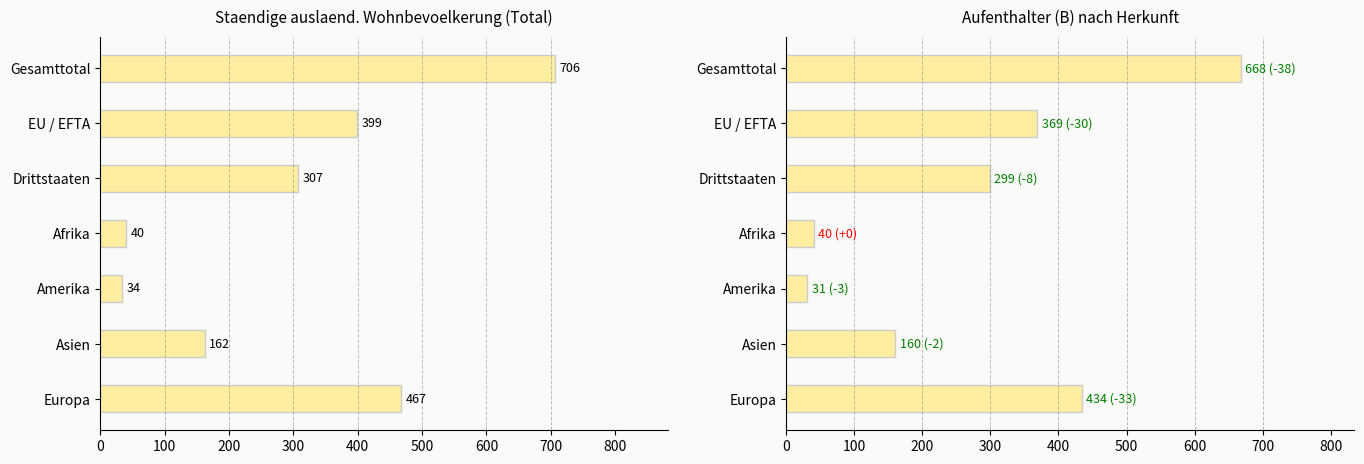

Which series has the widest spread of values?

Total staendige Wohnbevoelkerung